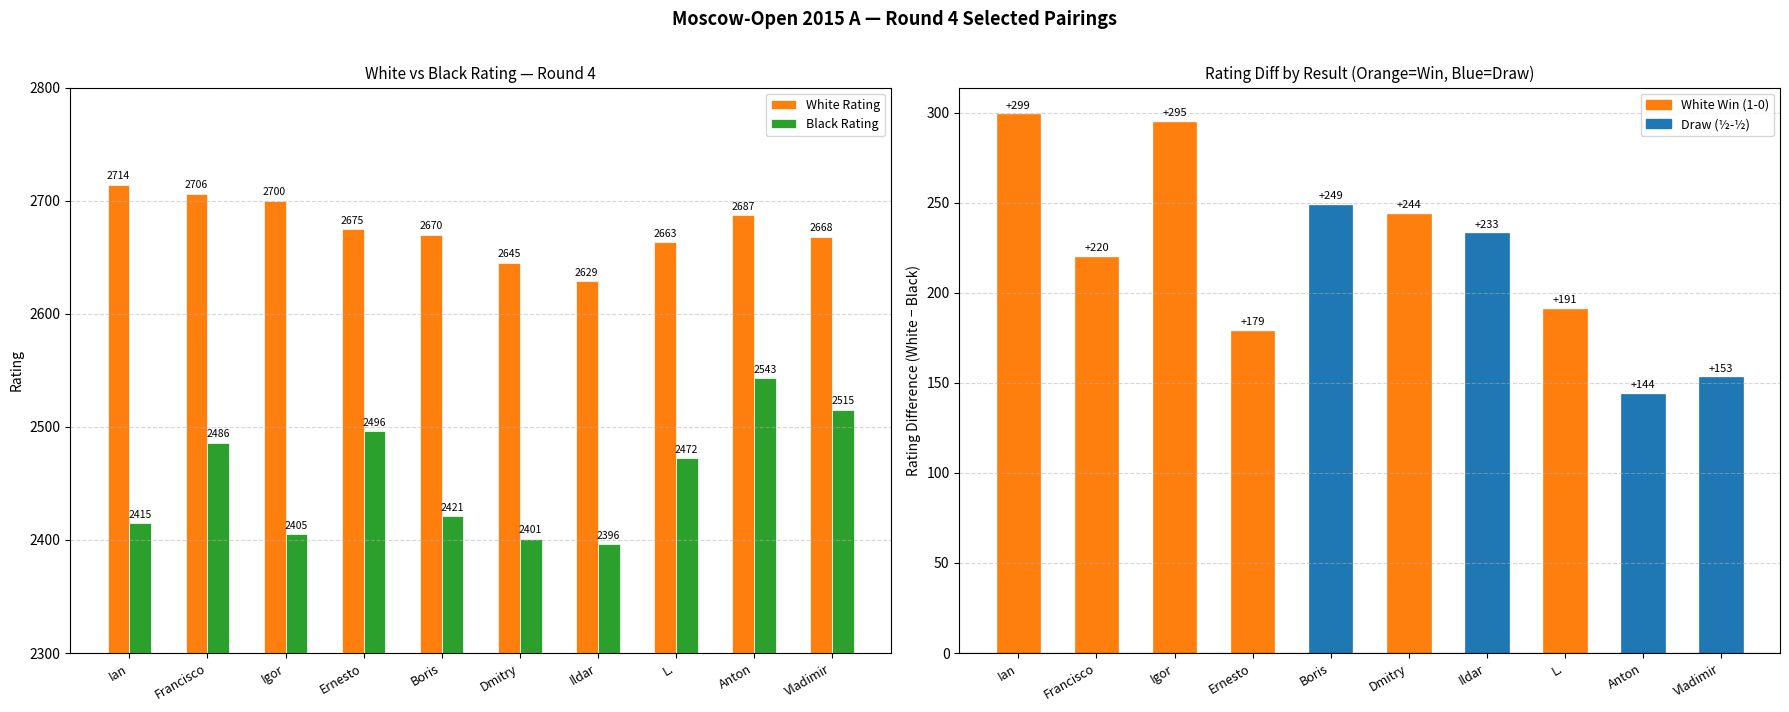

Are the bars horizontal?

No